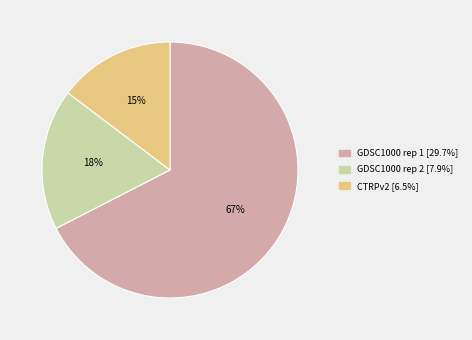

Is there a majority slice in this chart?

Yes